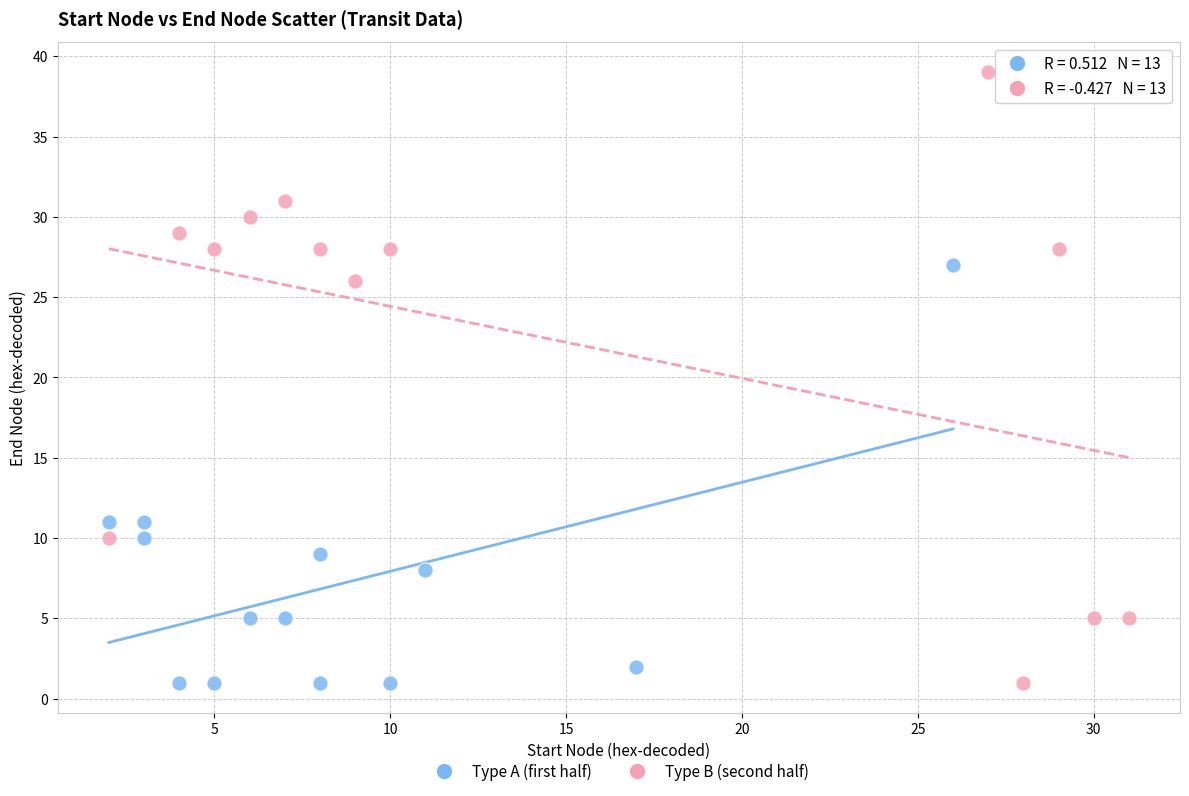

Which series reaches the maximum Y coordinate?

Type B (second half)